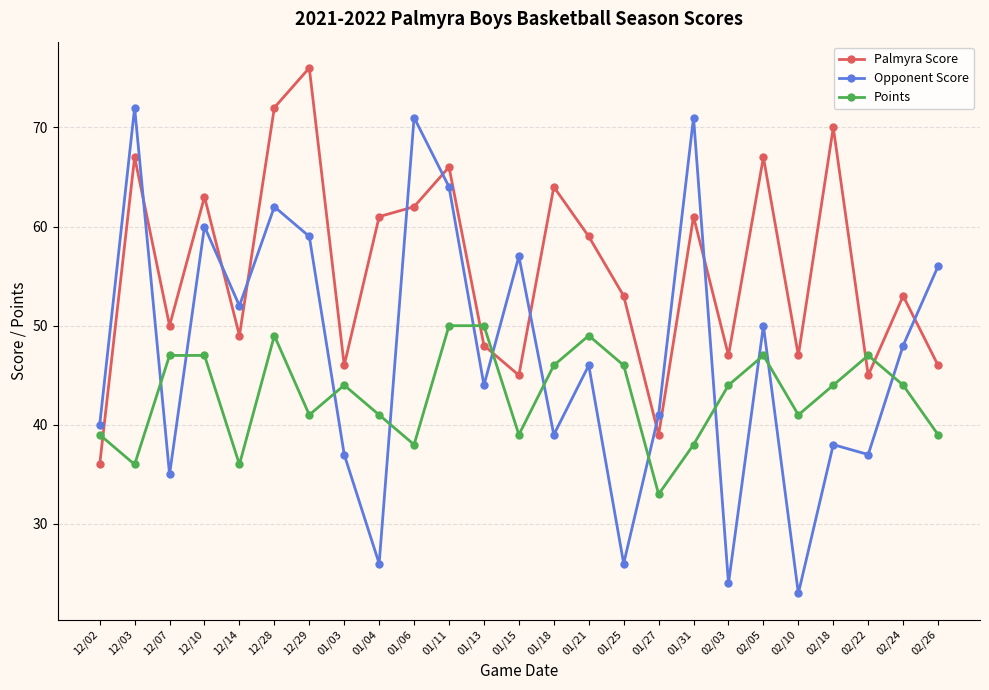

After their last crossing, which series has the higher values: Points or Palmyra Score?

Palmyra Score